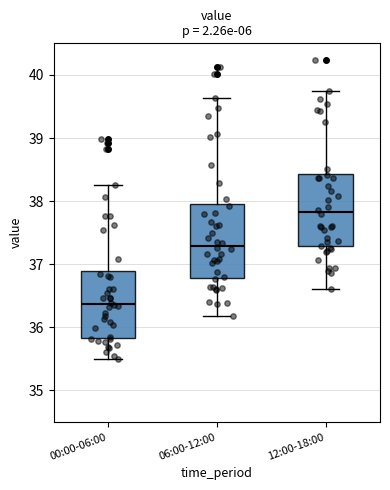

Where is the upper edge of the box for 00:00-06:00 on the y-axis? The values are not printed on the chart, so give them approximately, as read against the axis.

36.9